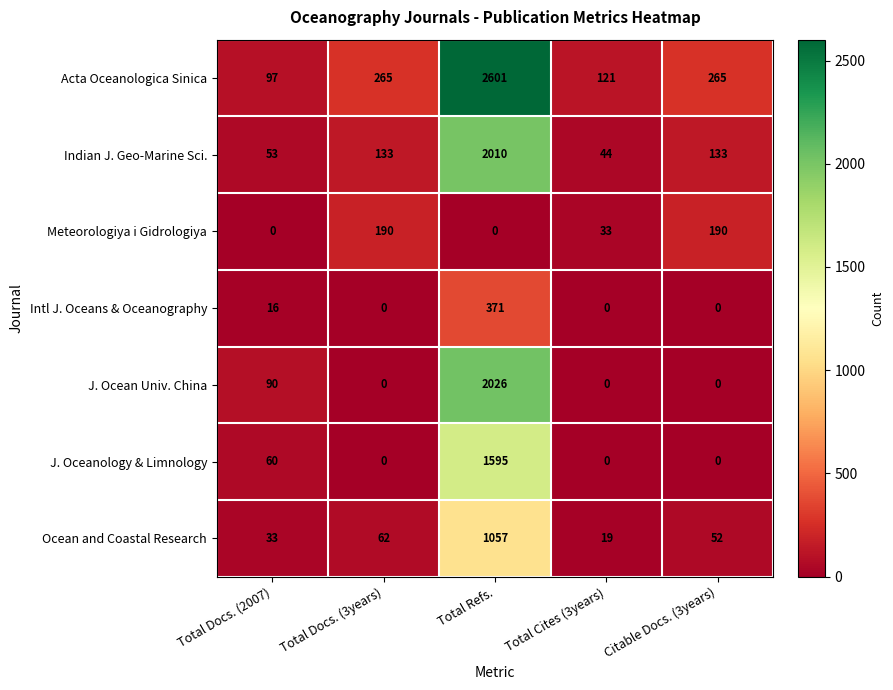

Rank the series by their maximum value, from lowest to highest.

Meteorologiya i Gidrologiya, Intl J. Oceans & Oceanography, Ocean and Coastal Research, J. Oceanology & Limnology, Indian J. Geo-Marine Sci., J. Ocean Univ. China, Acta Oceanologica Sinica